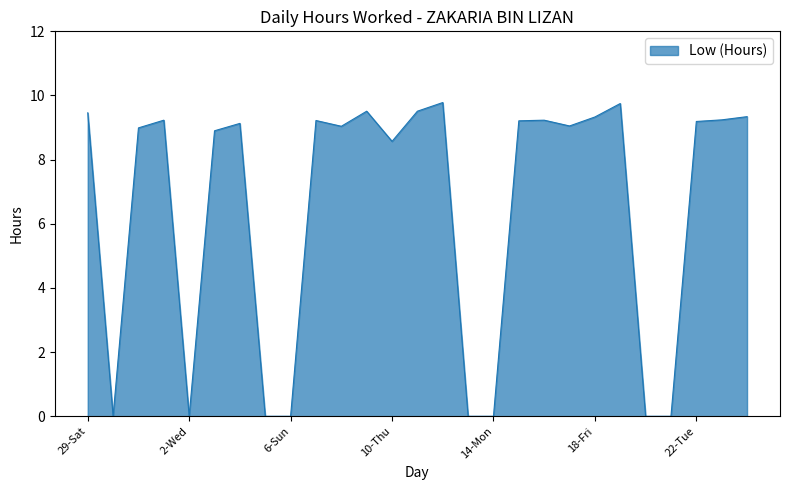

What is the difference between the maximum and minimum values?

9.8